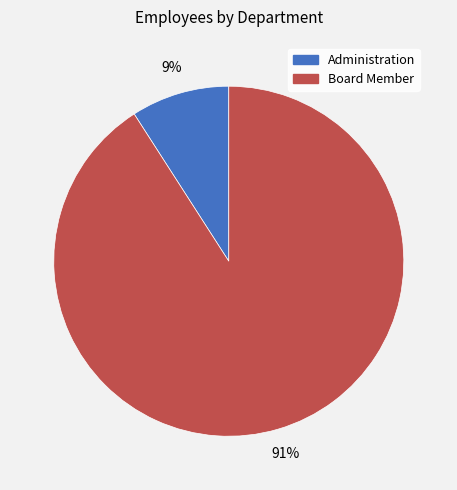

To the nearest percent, what is the difference between the largest and smallest slice percentages?

82%